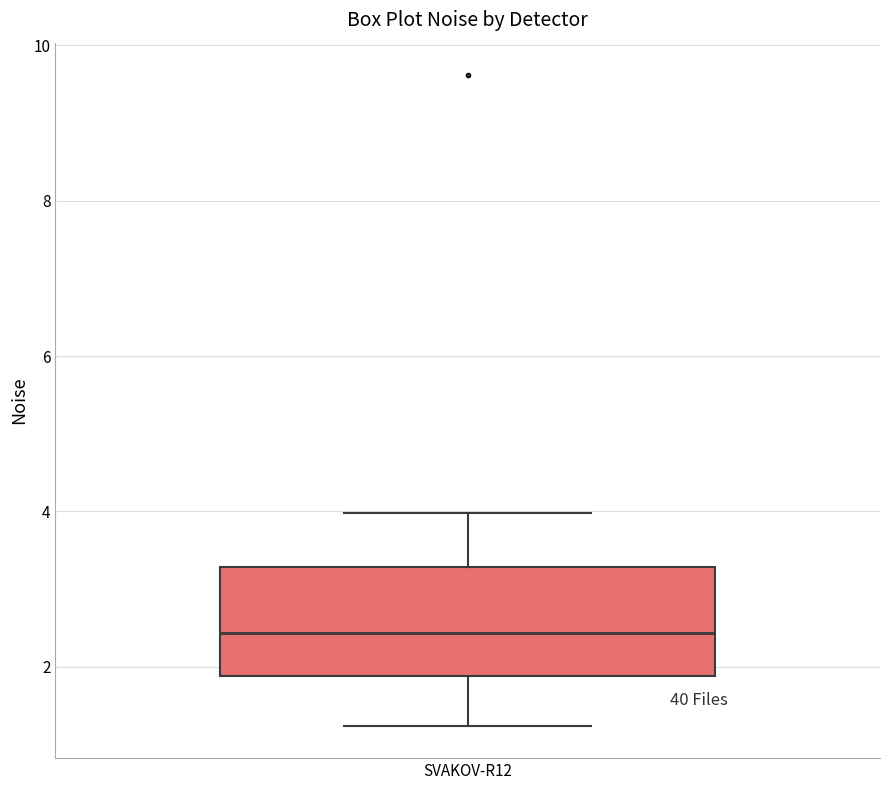

Read this box plot against the y-axis: the position of the median line, the range covered by the box, and the ends of both whiskers. The values are not printed on the chart, so give them approximately, as read against the axis.

median 2.4, box 1.8 to 3.2, whiskers 1.2 to 4.0